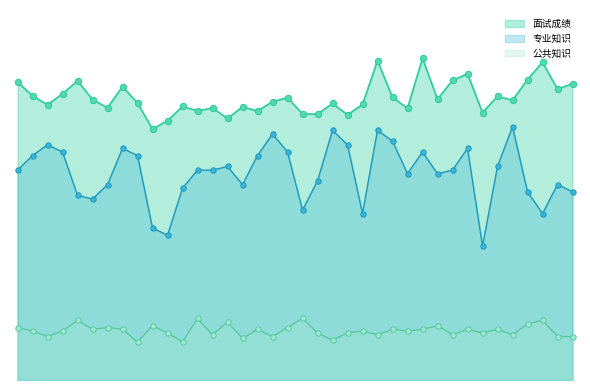

At which category is the sum across all series the highest?

250101100